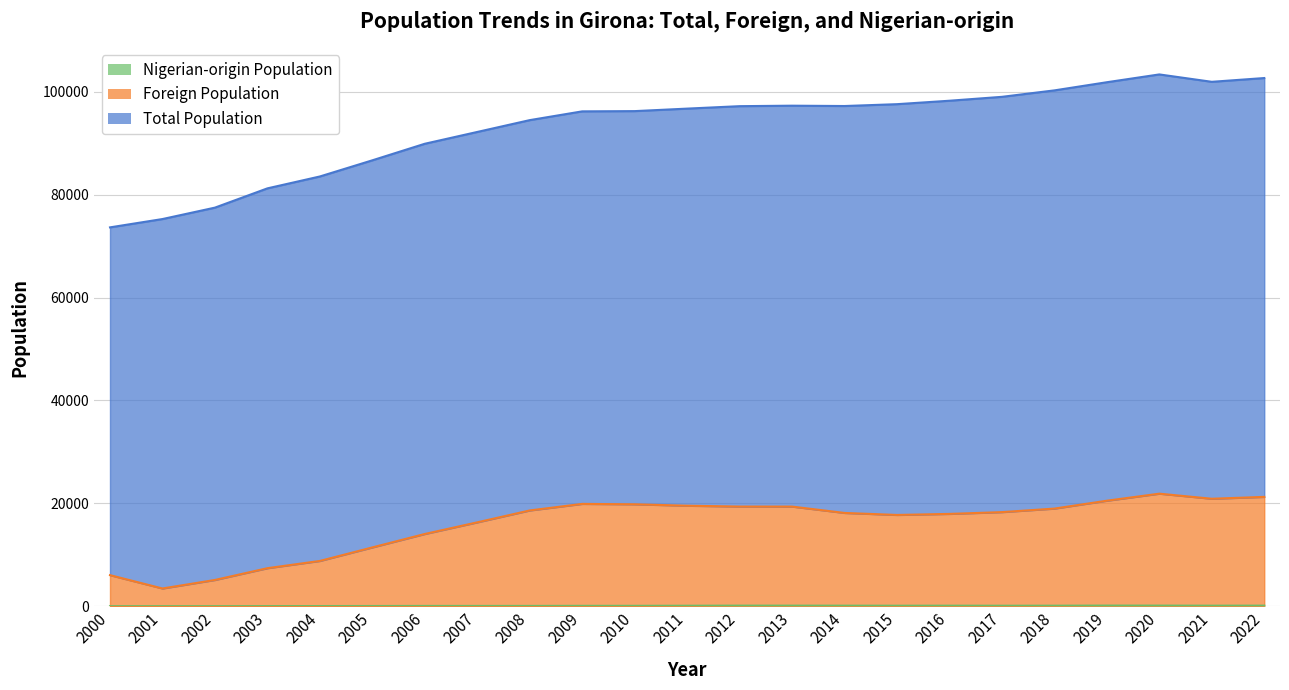

Where does the Nigerian-origin Population series first go above 89?

2012